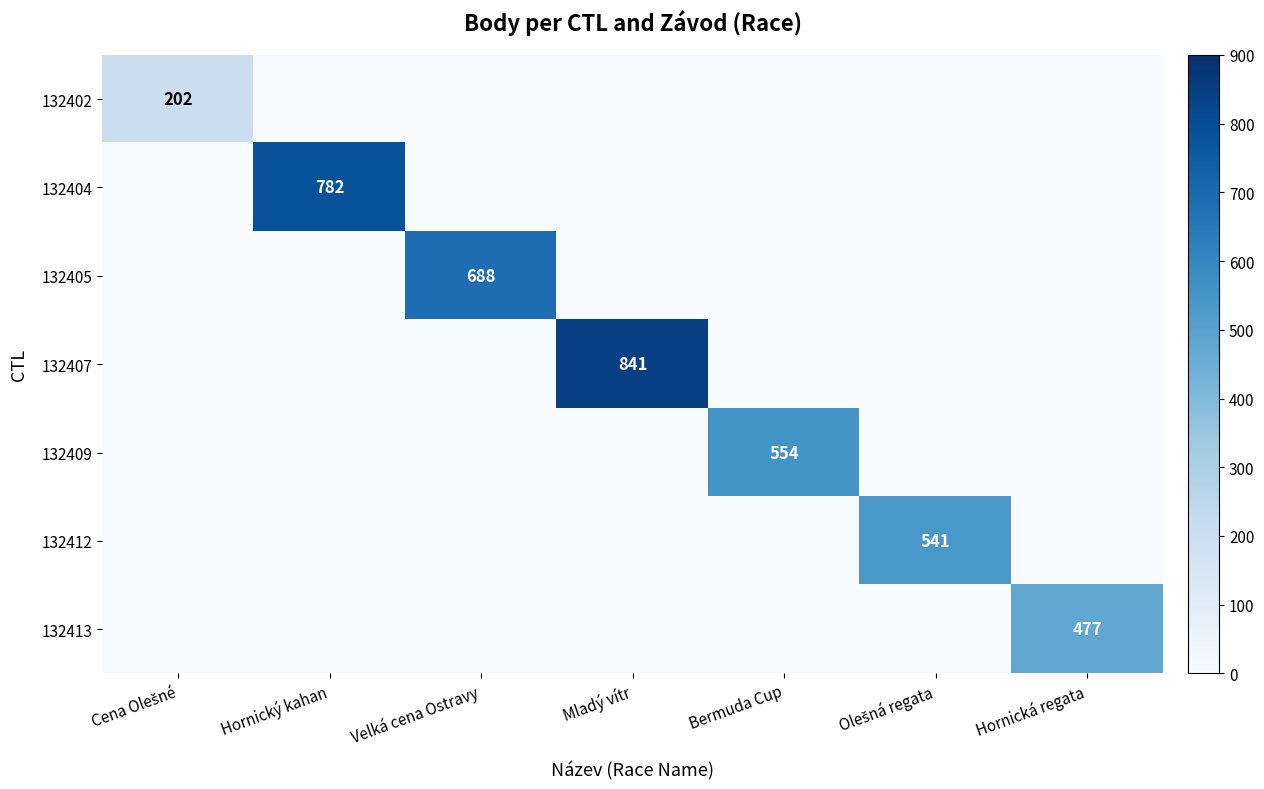

Is it true that 132413 equals 477 at Hornická regata?

True